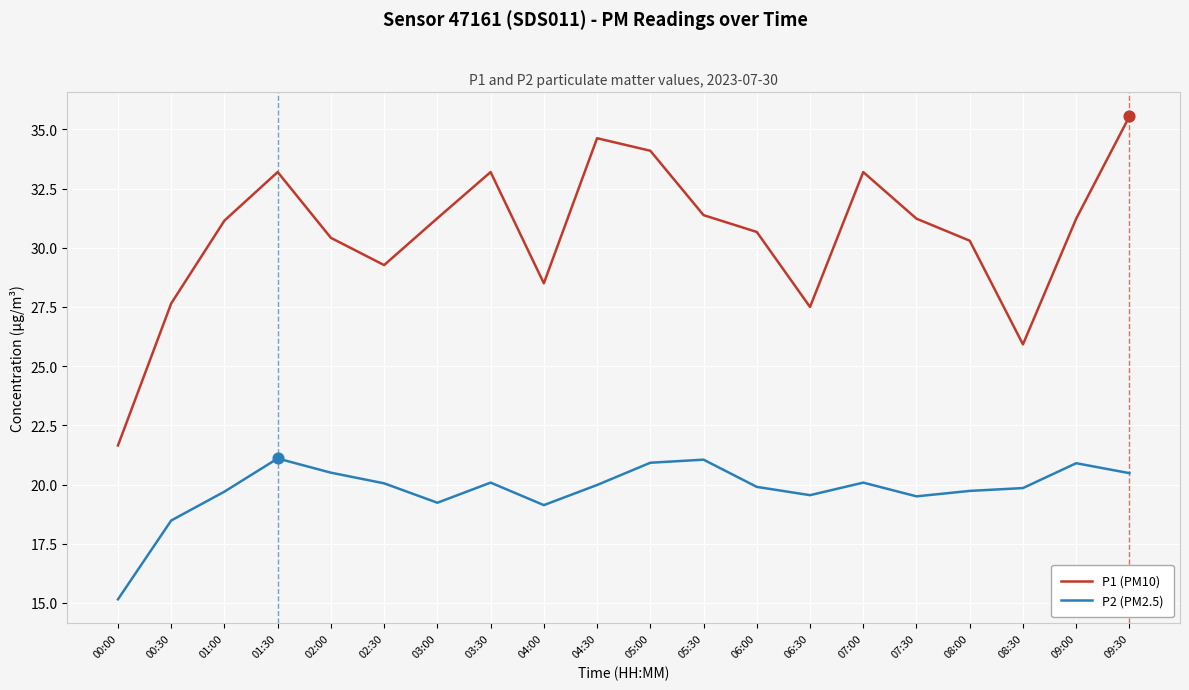

What are all the series names shown in the legend?

P1 (PM10), P2 (PM2.5)